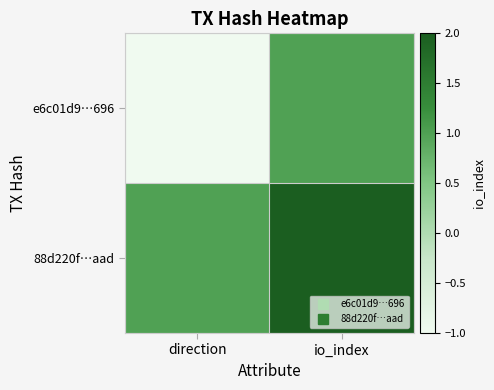

Rank the series by their average value, from highest to lowest.

88d220f…aad, e6c01d9…696